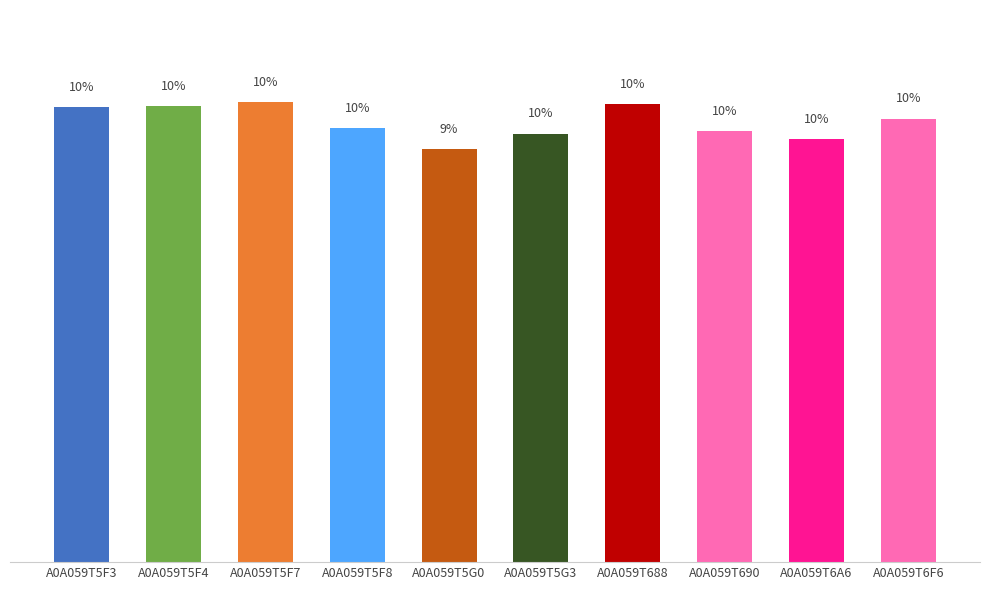

Rank the categories by value from highest to lowest.

A0A059T5F7, A0A059T688, A0A059T5F4, A0A059T5F3, A0A059T6F6, A0A059T5F8, A0A059T690, A0A059T5G3, A0A059T6A6, A0A059T5G0